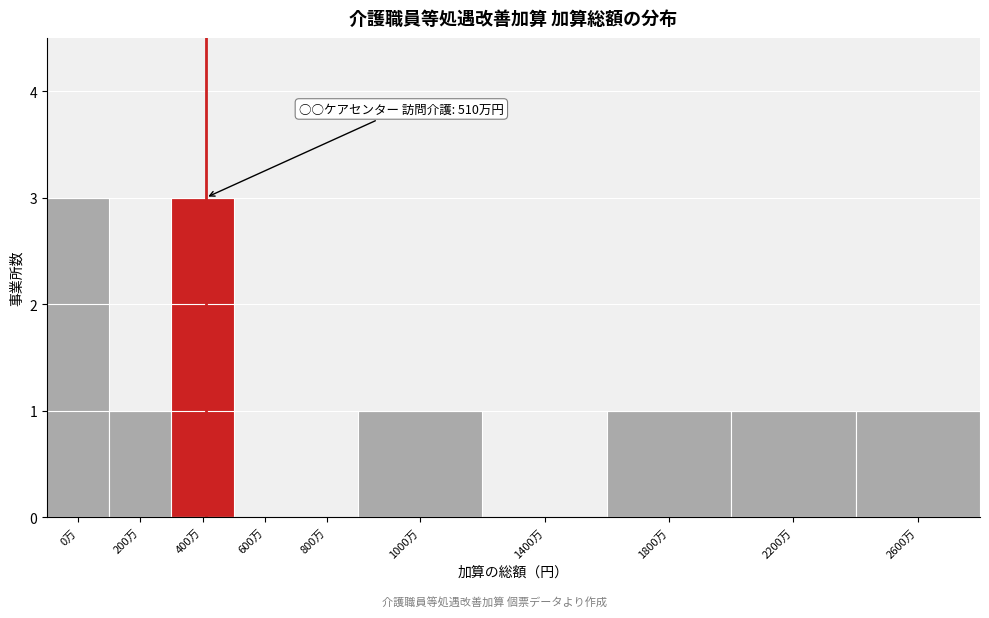

Reading right to left, what are all the values shown in this chart?

2600万=1	2200万=1	1800万=1	1400万=0	1000万=1	800万=0	600万=0	400万=3	200万=1	0万=3